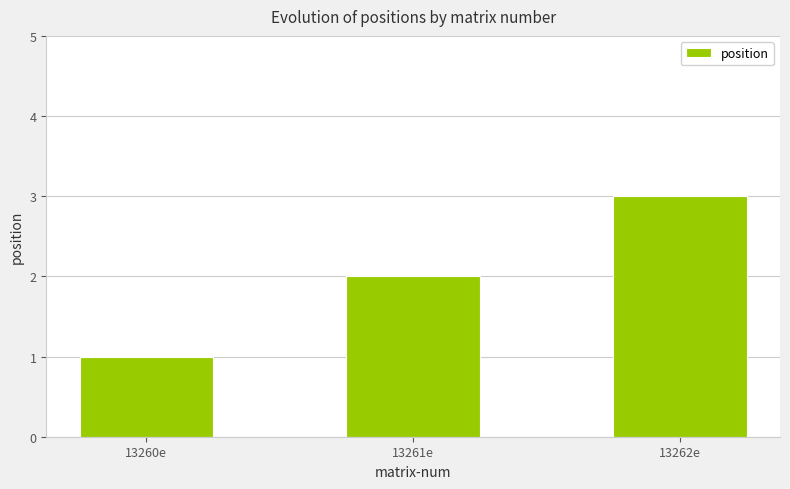

True or false: the data shows 1 at 13260e.

True